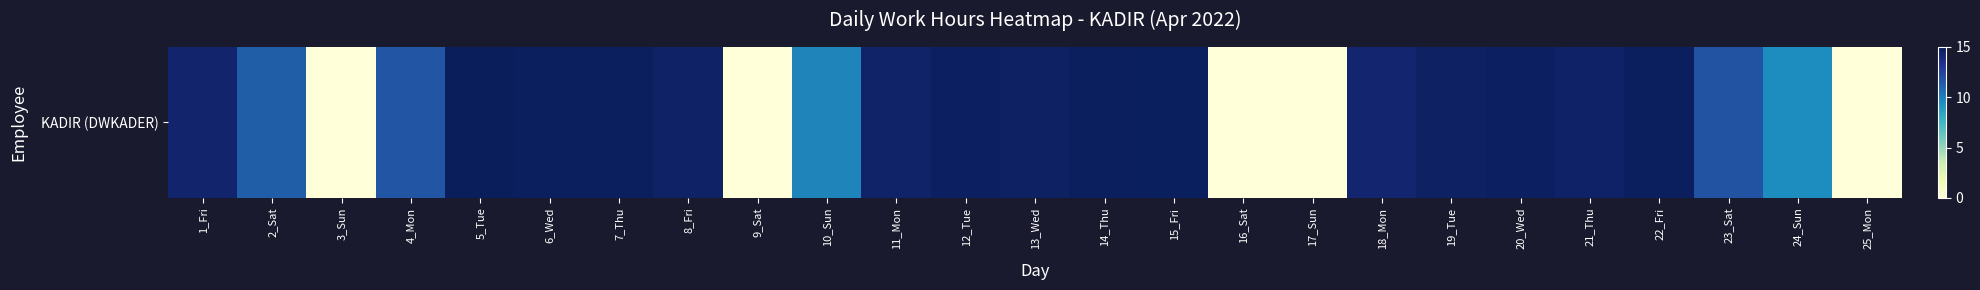

What is the change in value from 6_Wed to 17_Sun?

-14.7